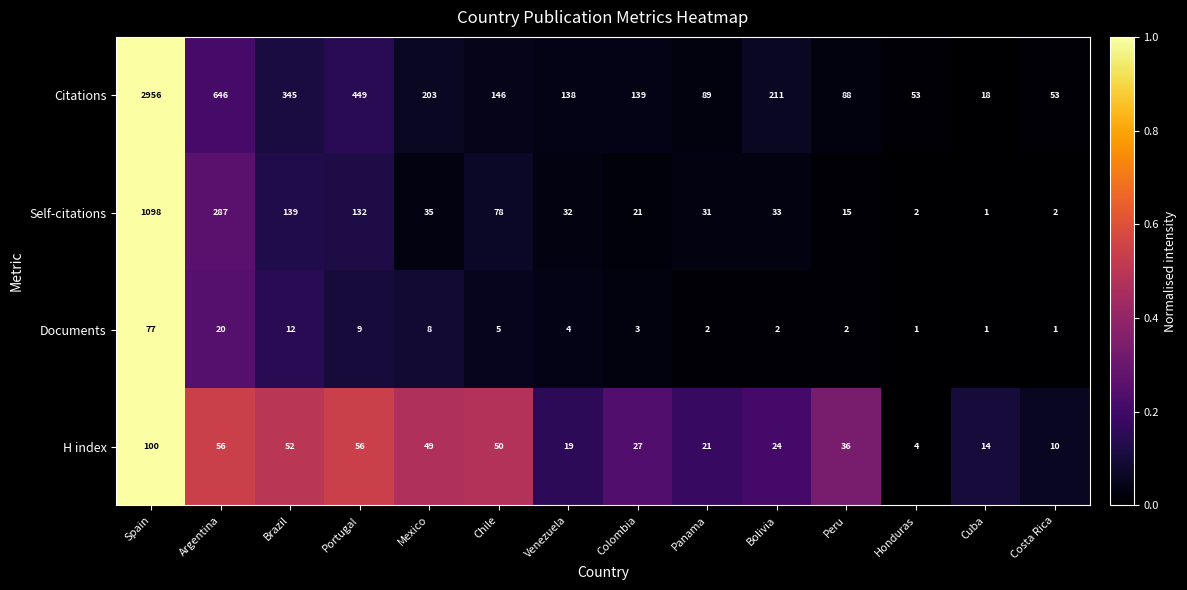

Which series has the largest range (max minus min)?

Citations